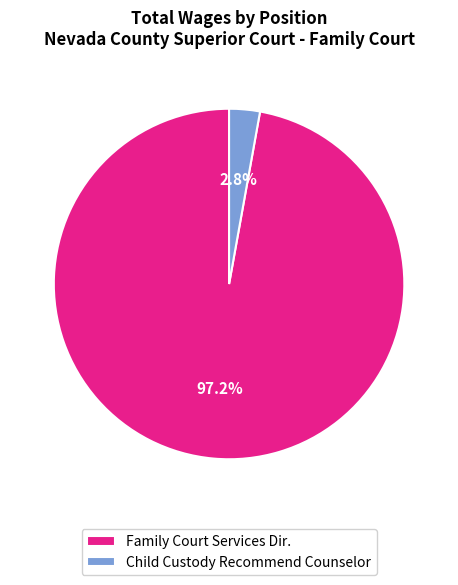

Which has a higher value, Family Court Services Dir. or Child Custody Recommend Counselor?

Family Court Services Dir.